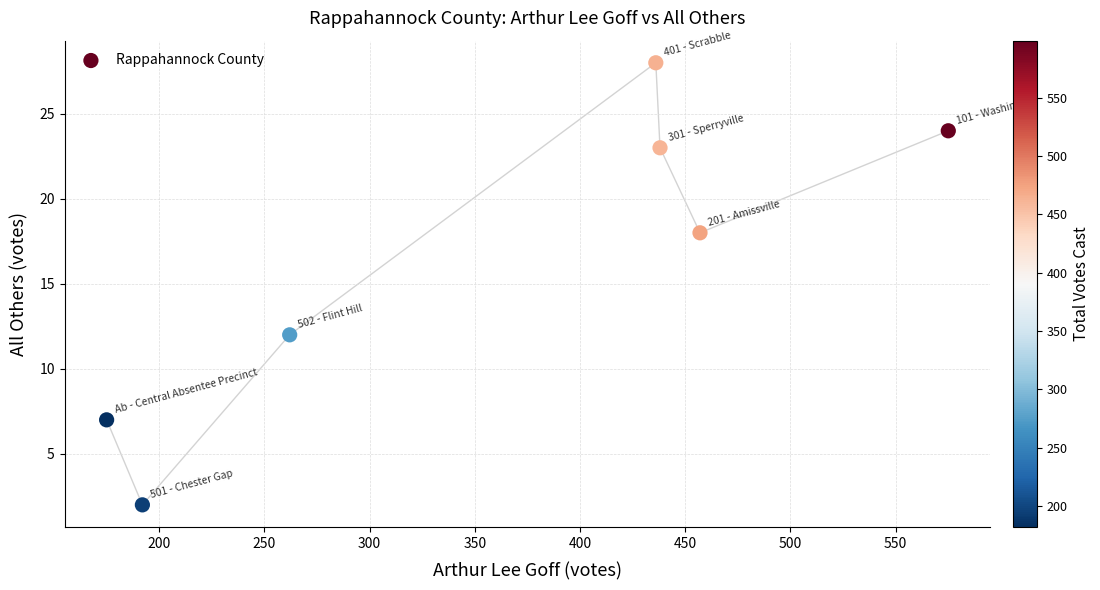

What is the range of Y values (max minus min)?

26